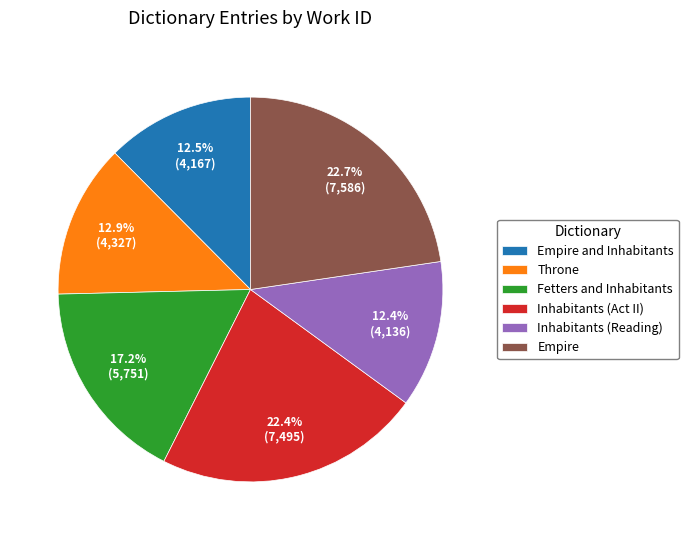

What portion of the pie excludes Throne?

87.1%